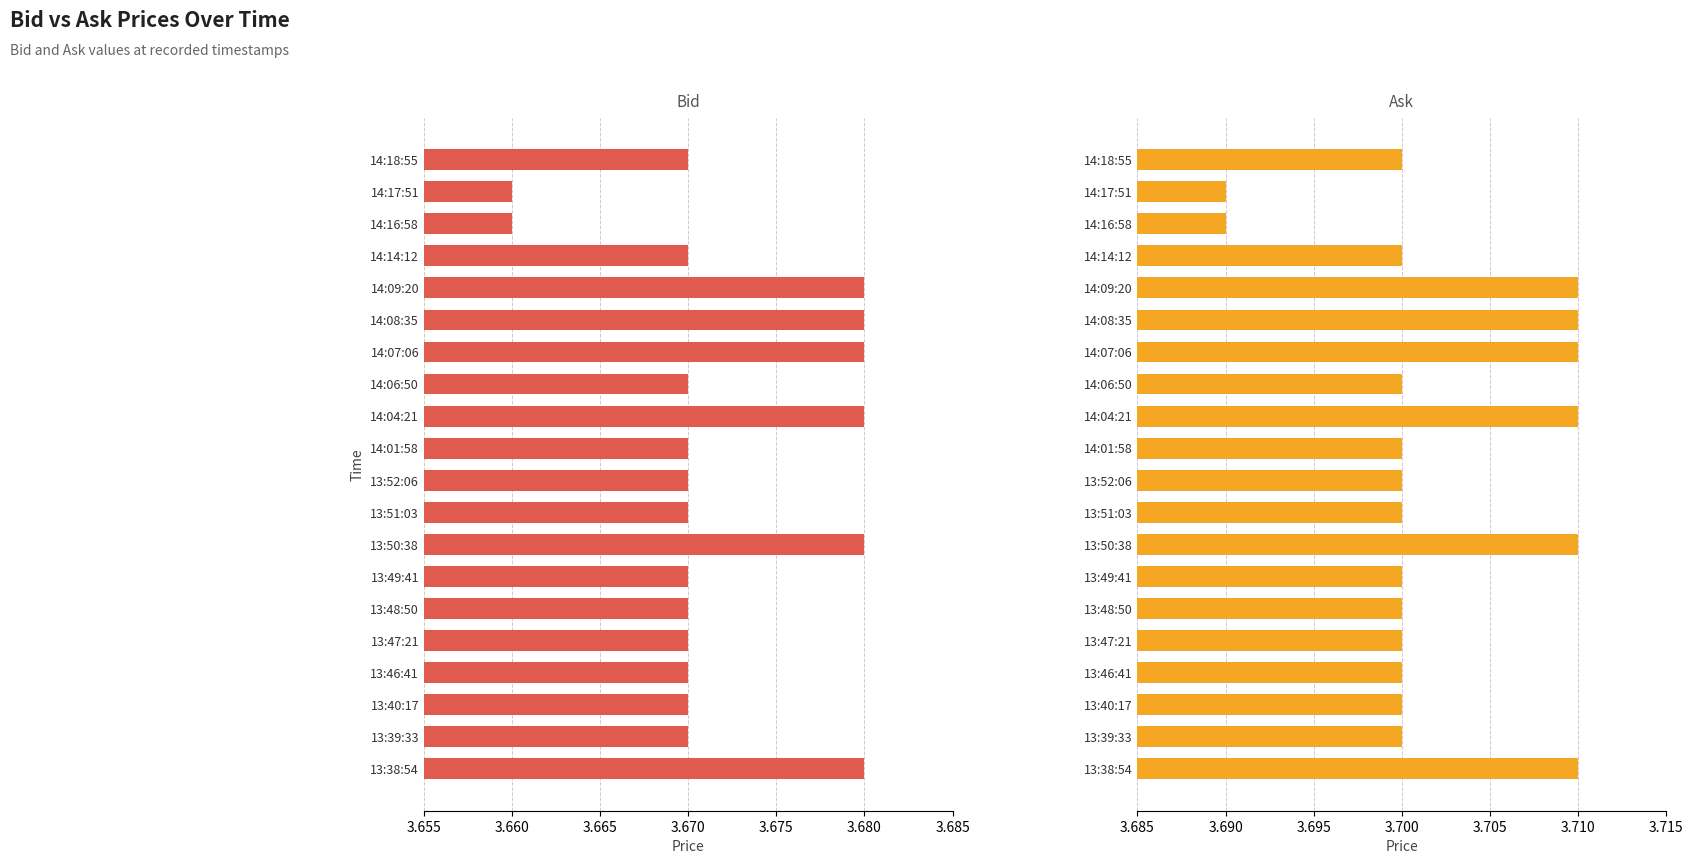

How many distinct data groups are displayed?

2